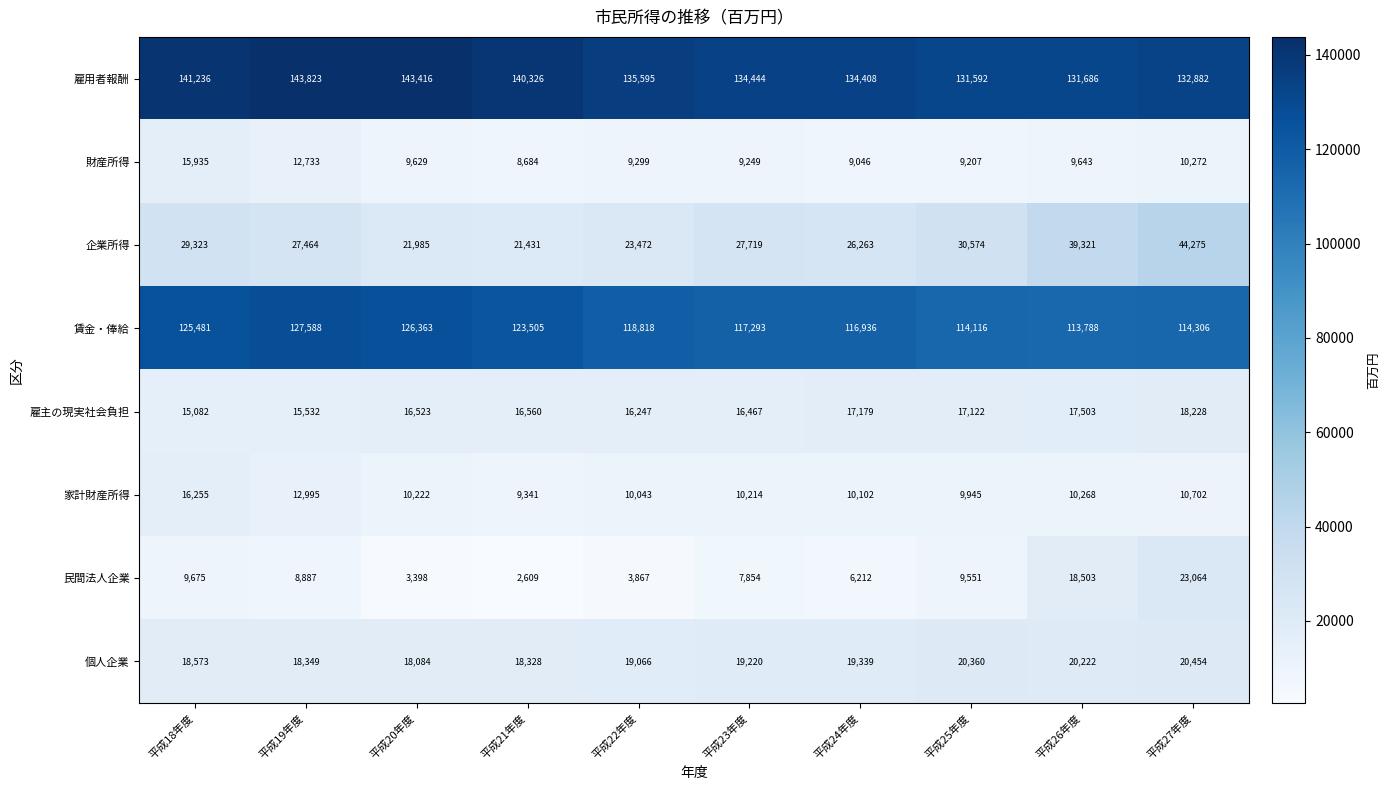

True or false: 財産所得 has a value of 9629 at 平成20年度.

True